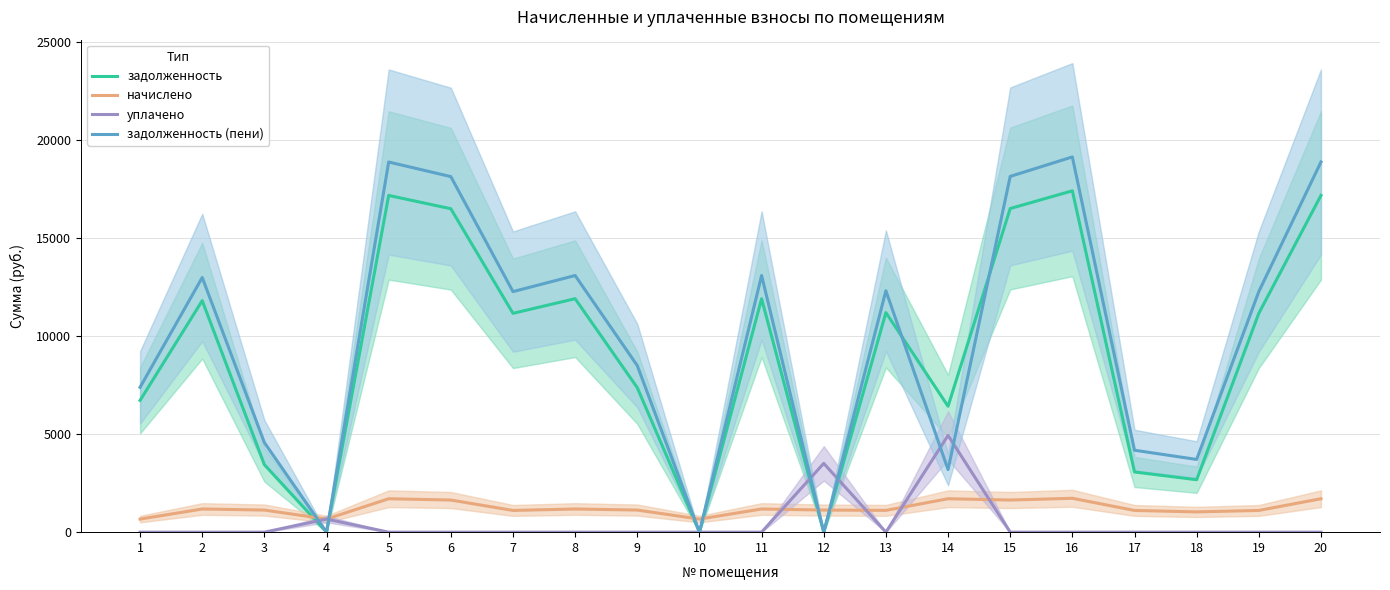

Where does the начислено series first go above 1127?

2